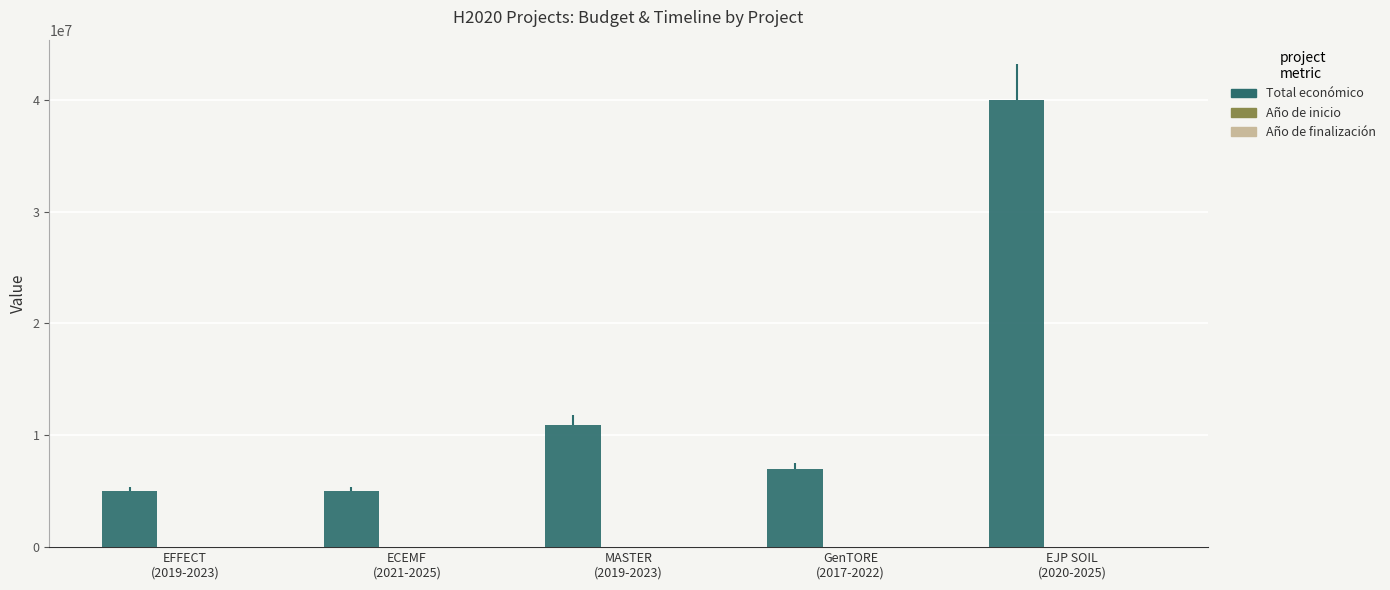

What is the sum of all Total económico values?

67949098